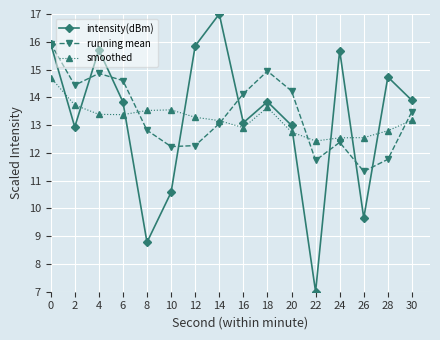

What is the value of the running mean point at the 15th from the left?

11.8